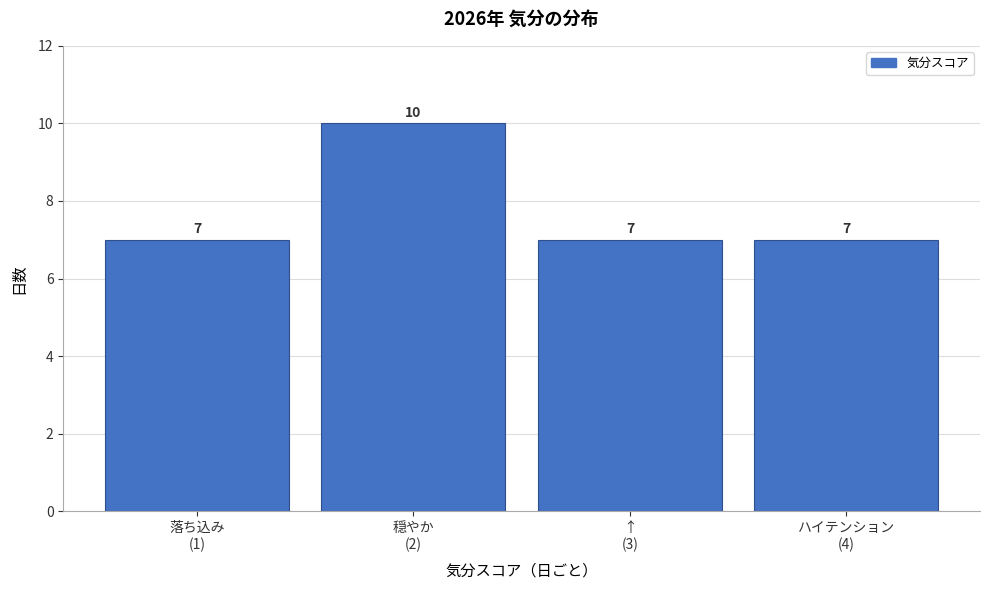

Reading left to right, what are all the values shown in this chart?

7	10	7	7